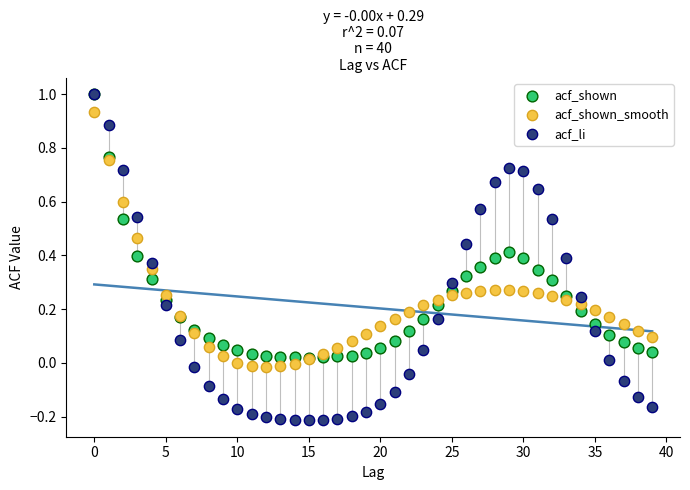

What are all the series names shown in the legend?

acf_shown, acf_shown_smooth, acf_li